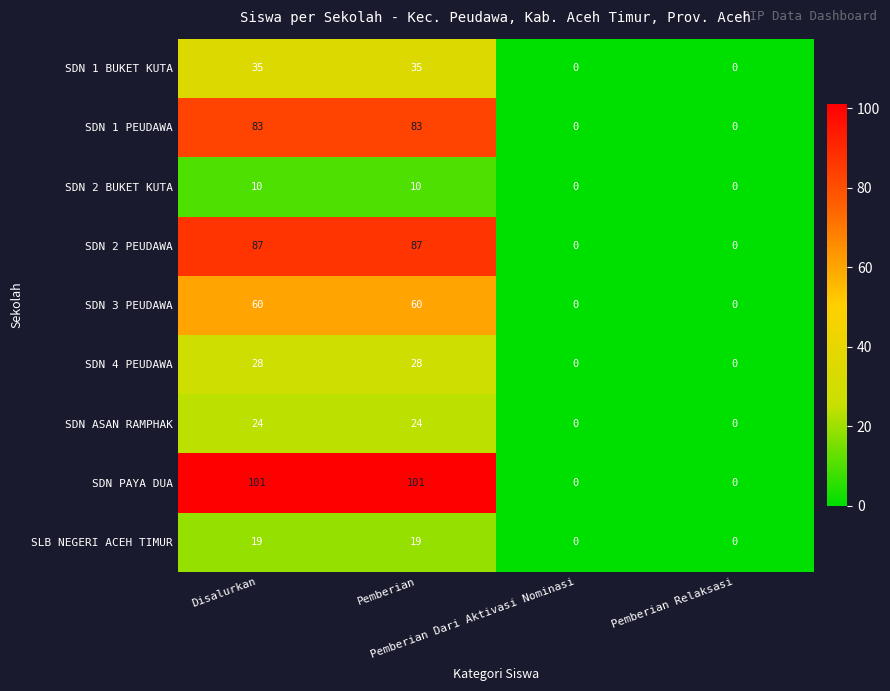

What is the difference between the maximum and minimum values in the SDN 2 PEUDAWA series?

87